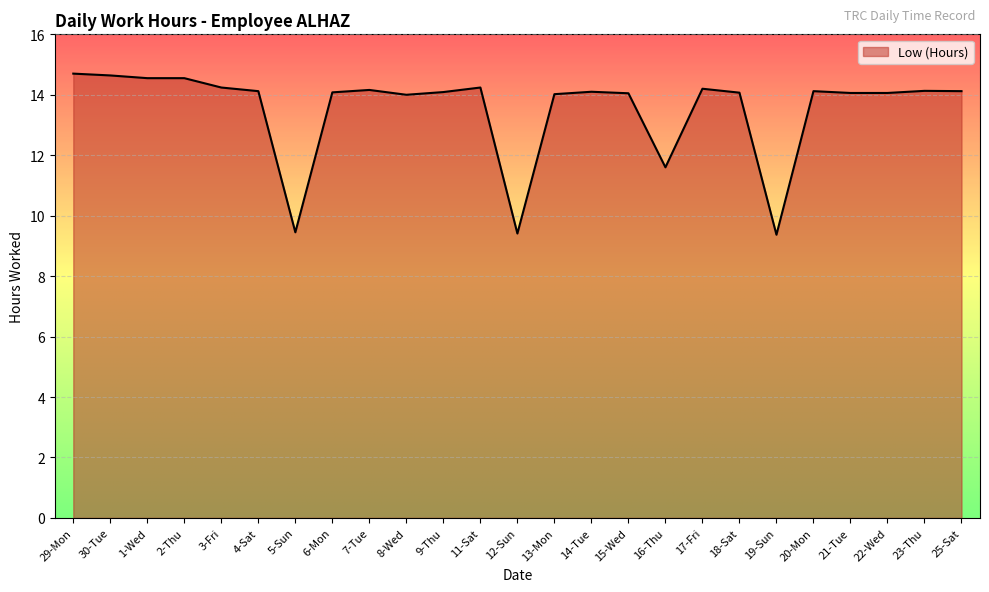

How many series are shown in this chart?

1